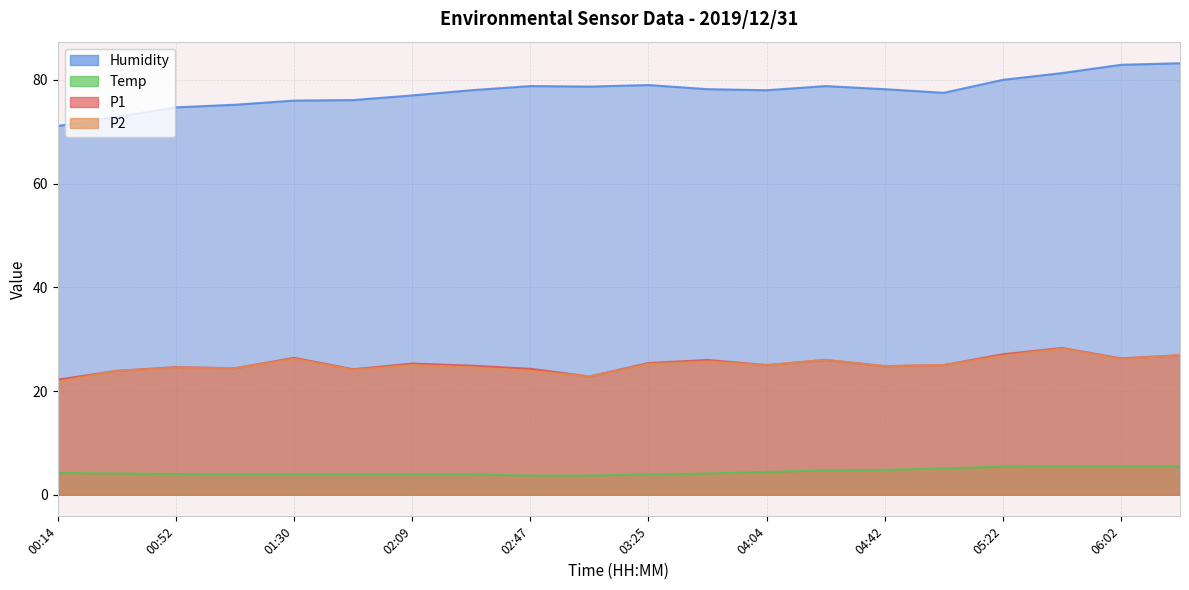

Read the P2 value at 03:45.

25.7